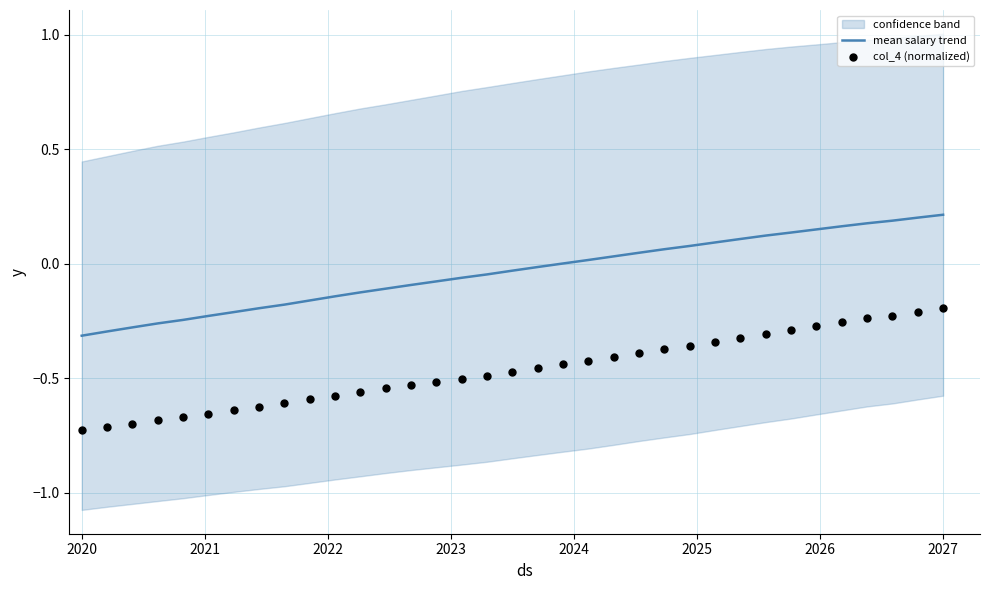

Is the value of col_4 (normalized) at 2026 greater than the value of mean salary trend at 33?

No